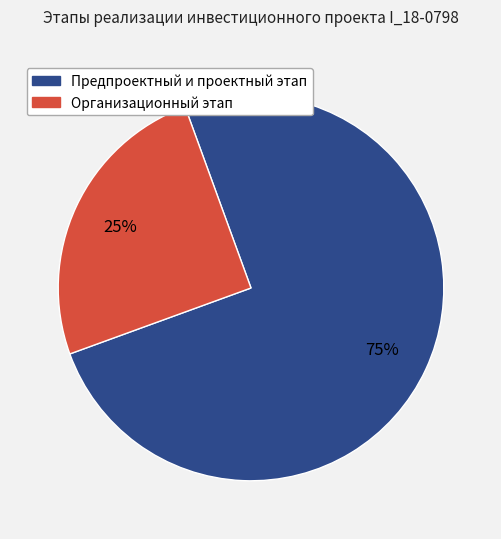

Is the sum of Предпроектный и проектный этап and Организационный этап greater than half?

Yes